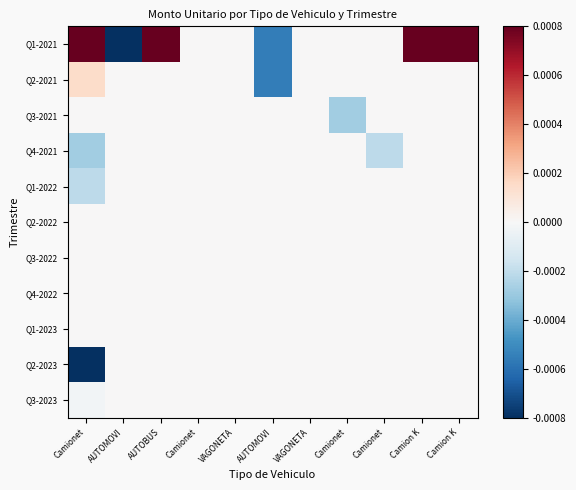

Which series has the largest total across all categories?

Q1-2021